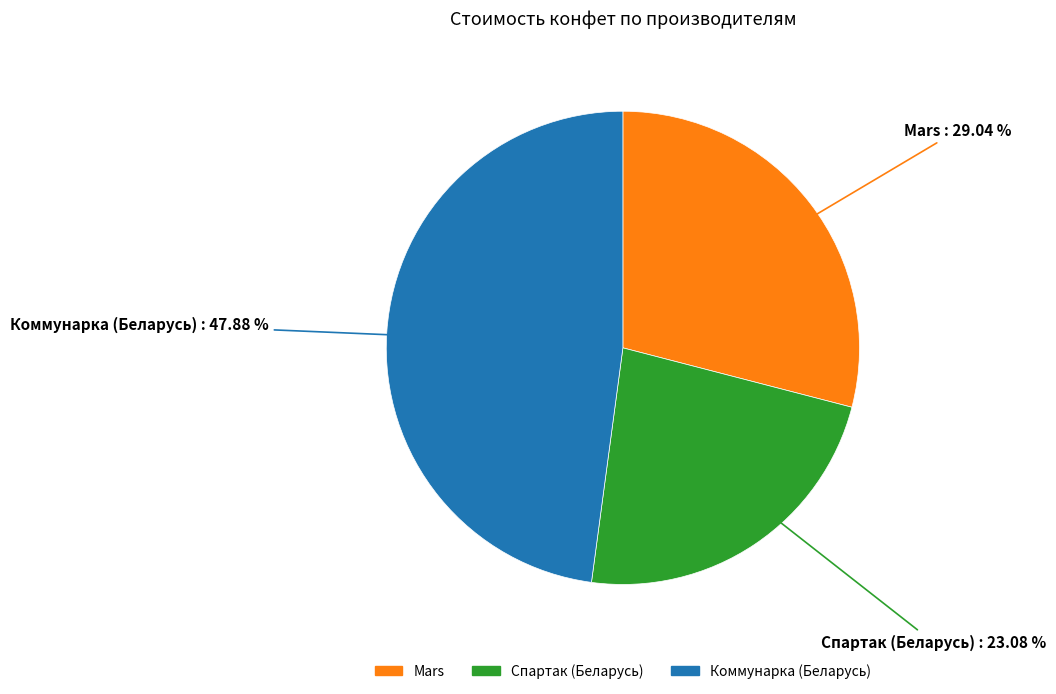

Which slice is the largest?

Коммунарка (Беларусь)